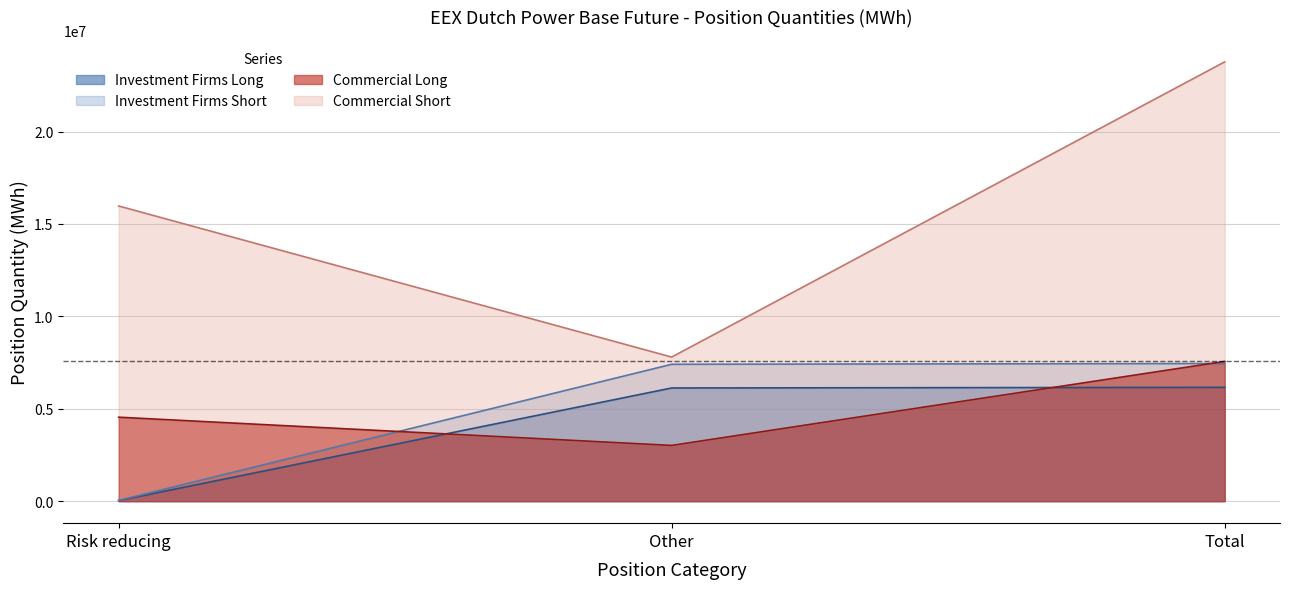

How many interior local peaks does the Investment Firms Short series have?

1